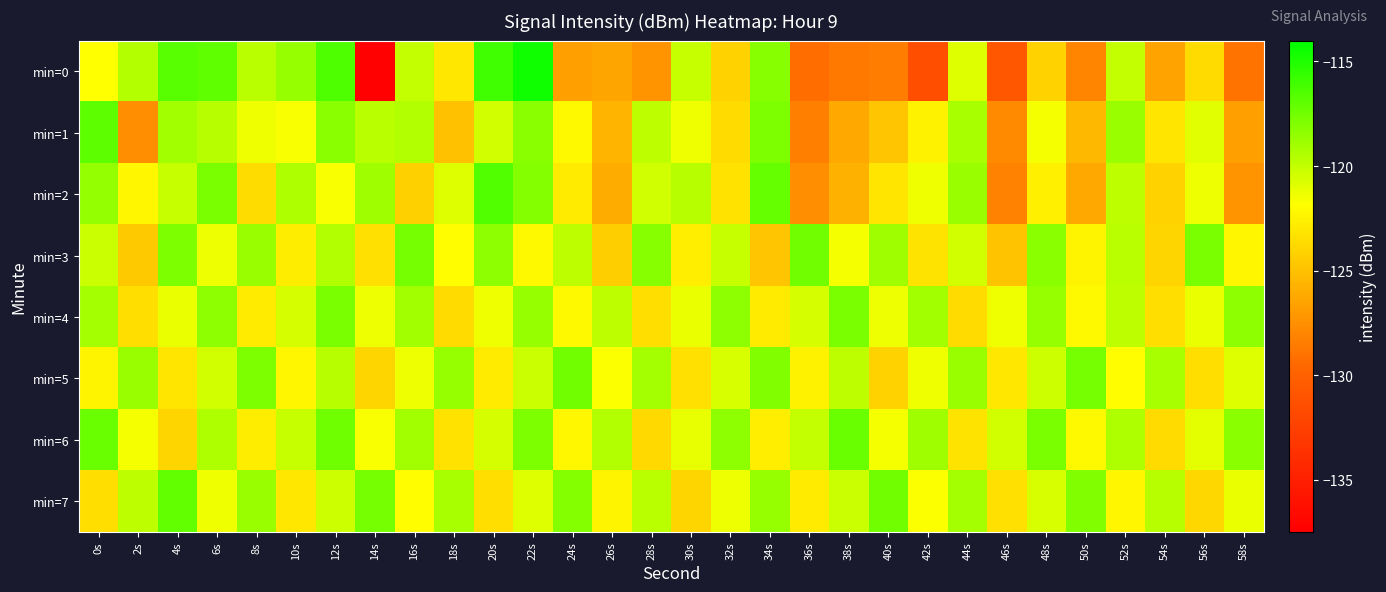

Reading right to left, transcribe all the data shown in this chart.

min=0: 58s=-128.9	56s=-123.7	54s=-126.5	52s=-120.0	50s=-128.1	48s=-124.2	46s=-130.8	44s=-120.8	42s=-131.5	40s=-128.4	38s=-128.6	36s=-129.3	34s=-118.1	32s=-124.1	30s=-120.1	28s=-127.3	26s=-126.4	24s=-126.7	22s=-114.5	20s=-116.0	18s=-123.0	16s=-120.0	14s=-137.4	12s=-116.5	10s=-118.7	8s=-119.7	6s=-117.0	4s=-116.7	2s=-119.5	0s=-121.9
min=1: 58s=-126.7	56s=-120.9	54s=-123.1	52s=-118.7	50s=-125.4	48s=-121.6	46s=-127.8	44s=-119.2	42s=-122.5	40s=-124.8	38s=-126.3	36s=-128.4	34s=-117.9	32s=-123.7	30s=-121.4	28s=-119.8	26s=-125.6	24s=-122.1	22s=-118.3	20s=-120.5	18s=-125.0	16s=-119.4	14s=-119.7	12s=-118.3	10s=-121.6	8s=-121.4	6s=-119.7	4s=-119.0	2s=-127.5	0s=-116.9
min=2: 58s=-127.4	56s=-121.3	54s=-124.1	52s=-119.8	50s=-126.3	48s=-122.6	46s=-128.2	44s=-118.7	42s=-121.4	40s=-123.1	38s=-125.8	36s=-127.5	34s=-117.2	32s=-123.3	30s=-119.6	28s=-120.4	26s=-126.1	24s=-122.9	22s=-118.1	20s=-116.5	18s=-120.8	16s=-124.2	14s=-118.9	12s=-121.7	10s=-119.4	8s=-123.6	6s=-117.8	4s=-120.1	2s=-122.3	0s=-118.5
min=3: 58s=-122.3	56s=-117.8	54s=-124.0	52s=-119.7	50s=-122.4	48s=-118.3	46s=-124.9	44s=-120.5	42s=-123.2	40s=-118.9	38s=-121.6	36s=-117.5	34s=-124.8	32s=-120.1	30s=-122.7	28s=-118.2	26s=-124.3	24s=-119.8	22s=-122.1	20s=-118.4	18s=-121.9	16s=-117.6	14s=-123.4	12s=-119.5	10s=-122.8	8s=-118.7	6s=-121.3	4s=-117.9	2s=-124.6	0s=-120.2
min=4: 58s=-118.4	56s=-121.2	54s=-123.5	52s=-119.8	50s=-122.1	48s=-118.6	46s=-121.4	44s=-123.7	42s=-119.0	40s=-121.3	38s=-117.8	36s=-120.6	34s=-122.9	32s=-118.4	30s=-121.2	28s=-123.5	26s=-119.8	24s=-122.1	22s=-118.6	20s=-121.4	18s=-123.7	16s=-119.0	14s=-121.3	12s=-117.8	10s=-120.6	8s=-122.9	6s=-118.4	4s=-121.2	2s=-123.5	0s=-119.1
min=5: 58s=-120.8	56s=-123.5	54s=-119.2	52s=-121.9	50s=-117.6	48s=-120.3	46s=-123.0	44s=-118.7	42s=-121.4	40s=-124.1	38s=-119.8	36s=-122.5	34s=-118.0	32s=-120.7	30s=-123.4	28s=-119.1	26s=-121.8	24s=-117.5	22s=-120.2	20s=-122.9	18s=-118.6	16s=-121.3	14s=-124.0	12s=-119.6	10s=-122.3	8s=-117.9	6s=-120.5	4s=-123.1	2s=-118.7	0s=-122.4
min=6: 58s=-118.3	56s=-121.0	54s=-123.7	52s=-119.4	50s=-122.1	48s=-117.8	46s=-120.5	44s=-123.2	42s=-118.9	40s=-121.6	38s=-117.3	36s=-120.0	34s=-122.7	32s=-118.4	30s=-121.1	28s=-123.8	26s=-119.5	24s=-122.2	22s=-117.9	20s=-120.6	18s=-123.3	16s=-119.0	14s=-121.7	12s=-117.4	10s=-120.1	8s=-122.8	6s=-119.4	4s=-124.0	2s=-121.6	0s=-117.3
min=7: 58s=-121.2	56s=-123.9	54s=-119.6	52s=-122.3	50s=-118.0	48s=-120.7	46s=-123.4	44s=-119.1	42s=-121.8	40s=-117.5	38s=-120.2	36s=-122.9	34s=-118.6	32s=-121.3	30s=-124.0	28s=-119.7	26s=-122.4	24s=-118.1	22s=-120.8	20s=-123.5	18s=-119.2	16s=-121.9	14s=-117.6	12s=-120.3	10s=-123.0	8s=-118.7	6s=-121.4	4s=-117.1	2s=-119.8	0s=-123.5